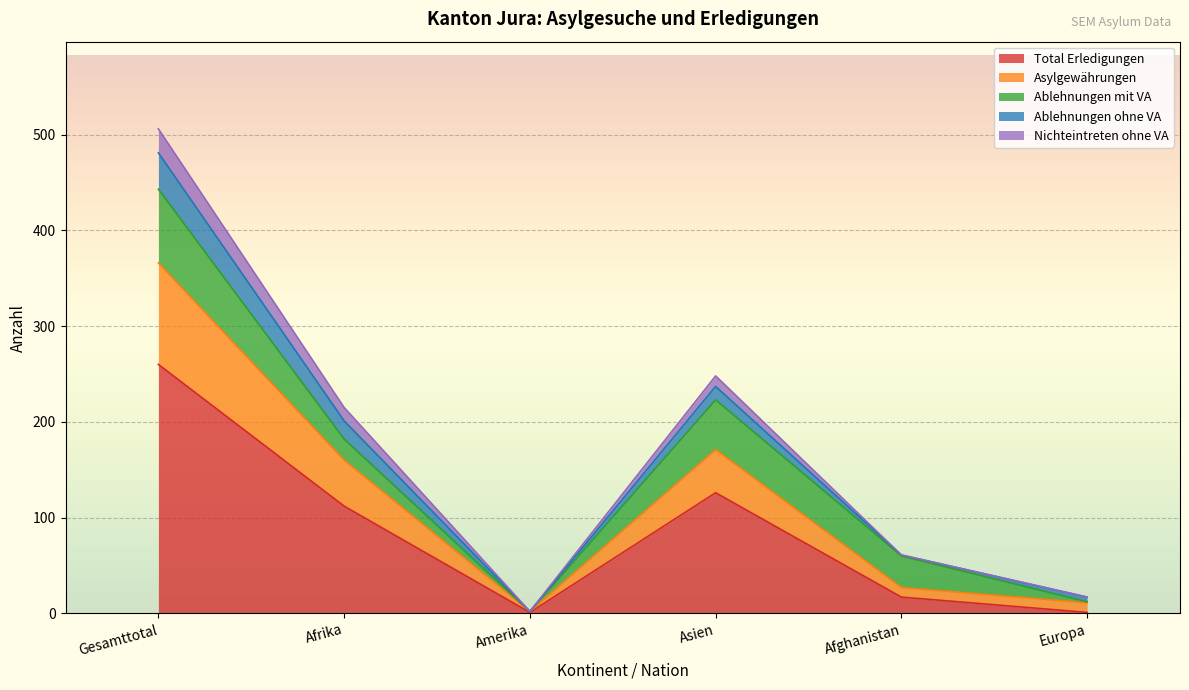

At which label does Asylgewährungen reach its minimum?

Amerika